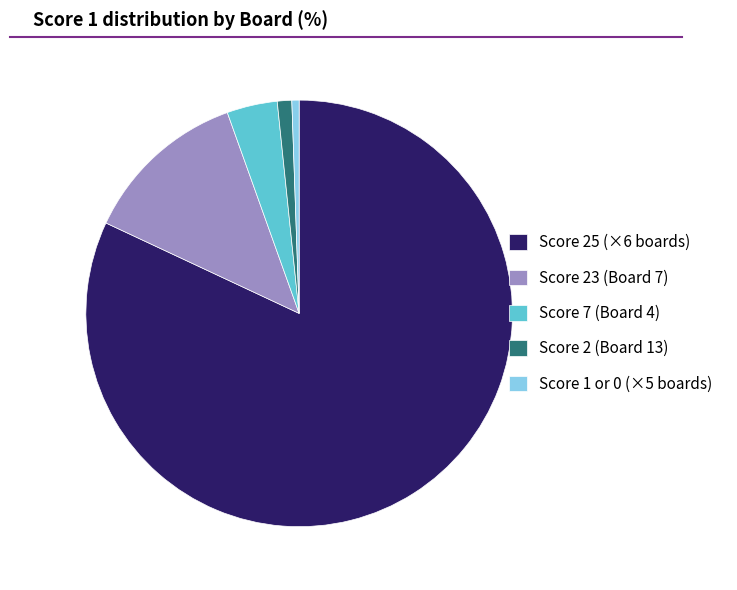

Which slice is the largest?

Score 25 (×6 boards)